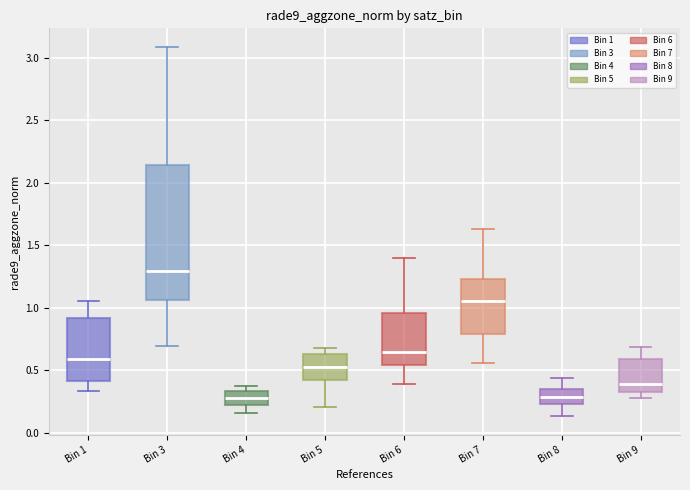

Comparing the boxes themselves (not the whiskers), which one is the tallest?

Bin 3